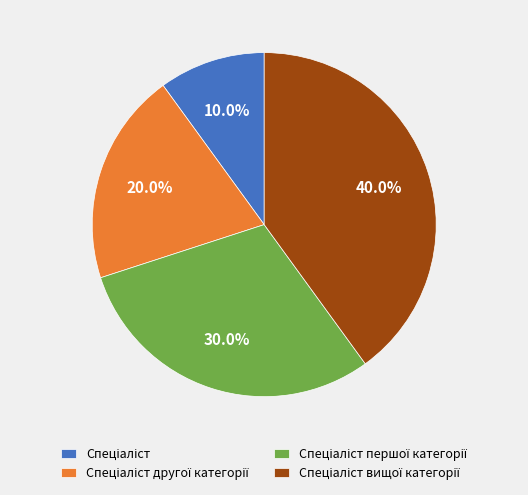

Does any single category account for the majority?

No